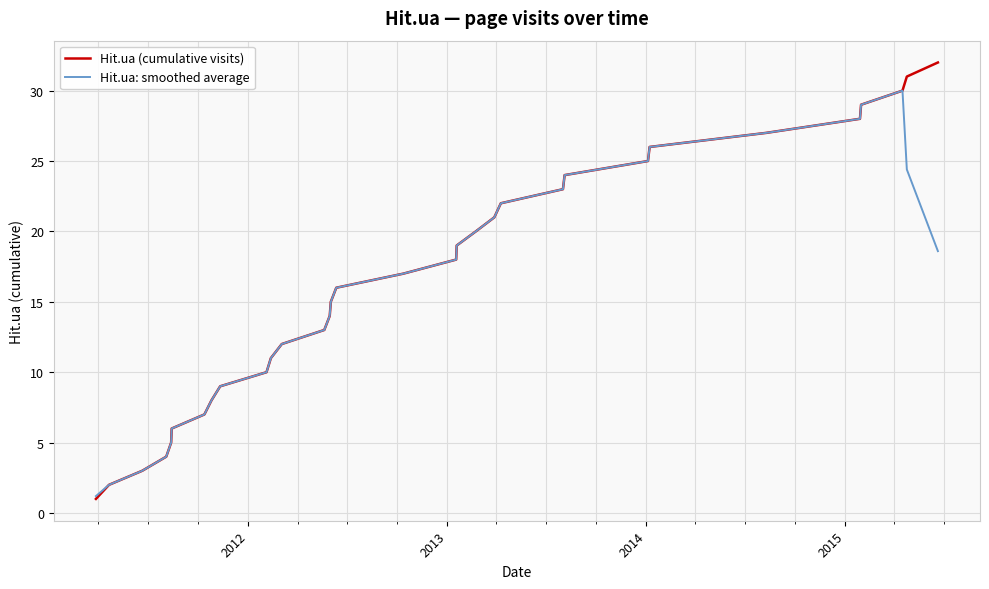

True or false: Hit.ua (cumulative visits) has more than 2 interior local peaks.

False